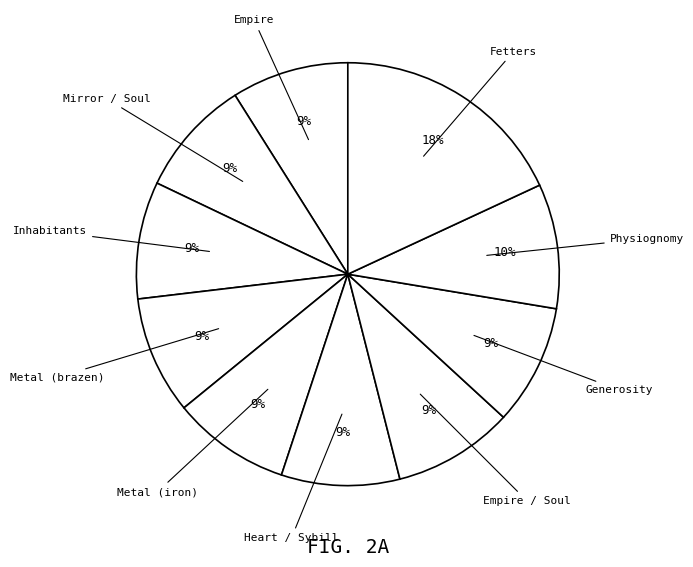

Do Generosity and Mirror / Soul together represent more than half of the pie?

No